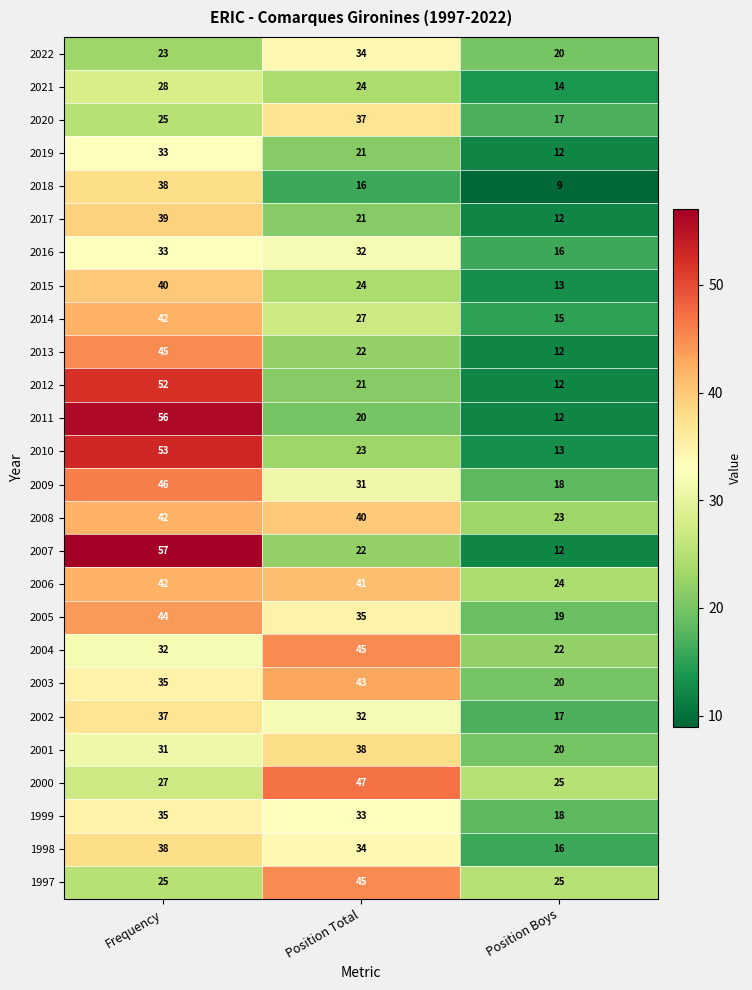

At which category is the sum across all series the highest?

Frequency